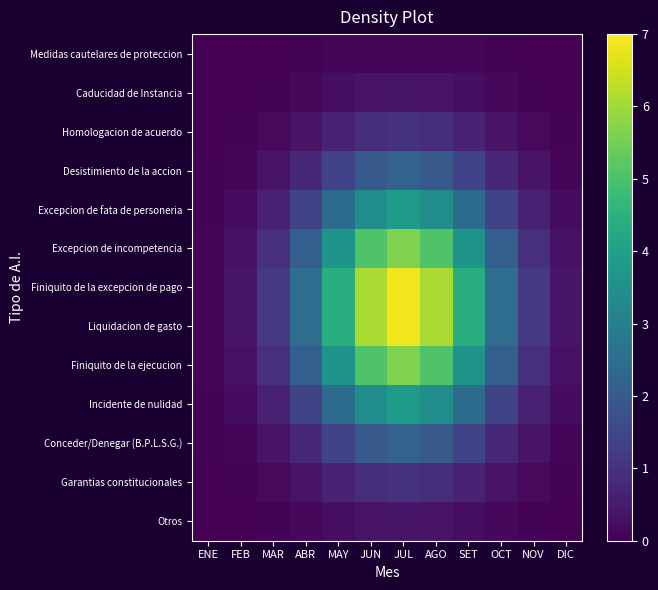

Between NOV and ENE, which is larger?

NOV